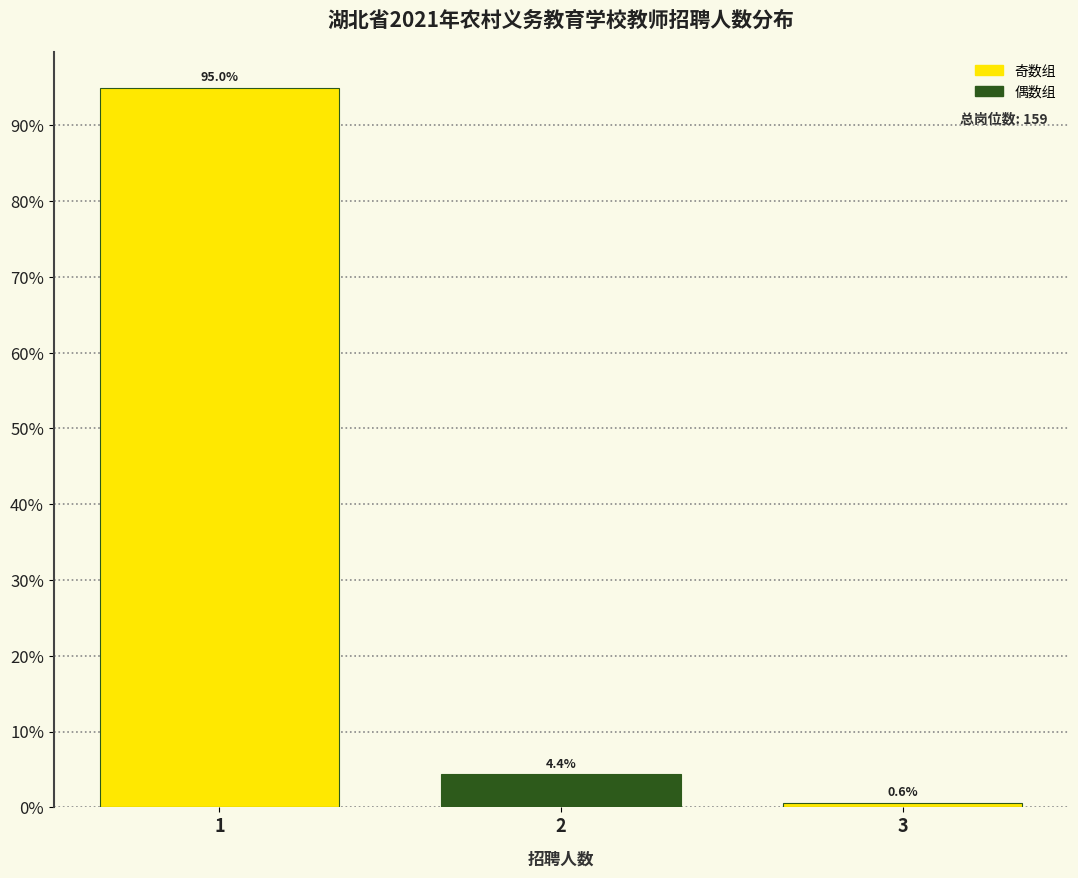

Reading left to right, extract all data points from this chart.

1=95.0	2=4.4	3=0.6